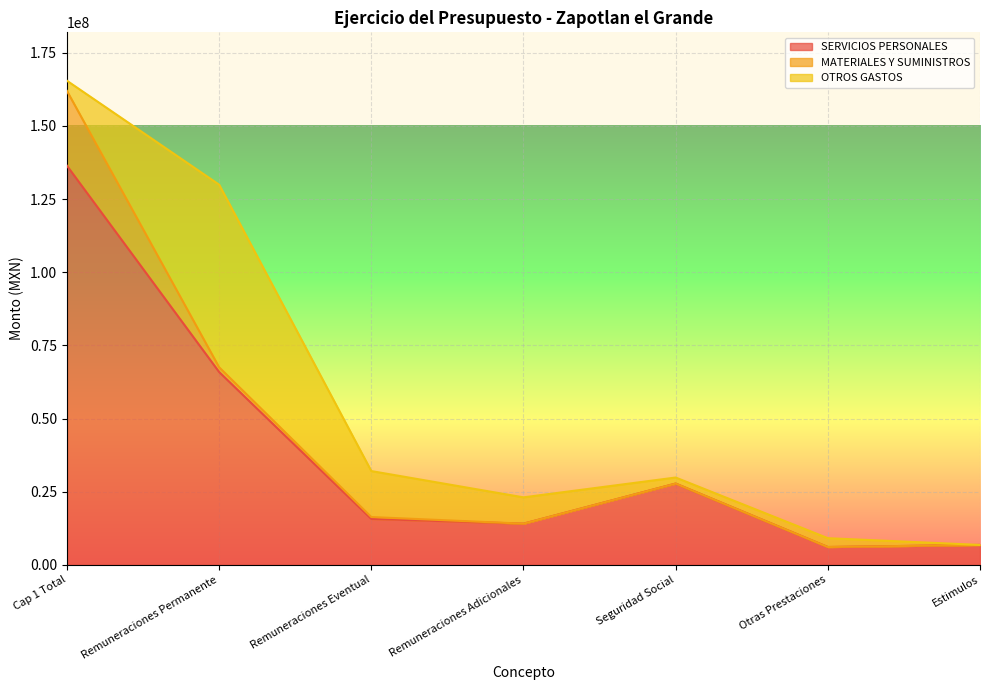

What is the difference between the OTROS GASTOS values at Cap 1 Total and Otras Prestaciones?

475141.7